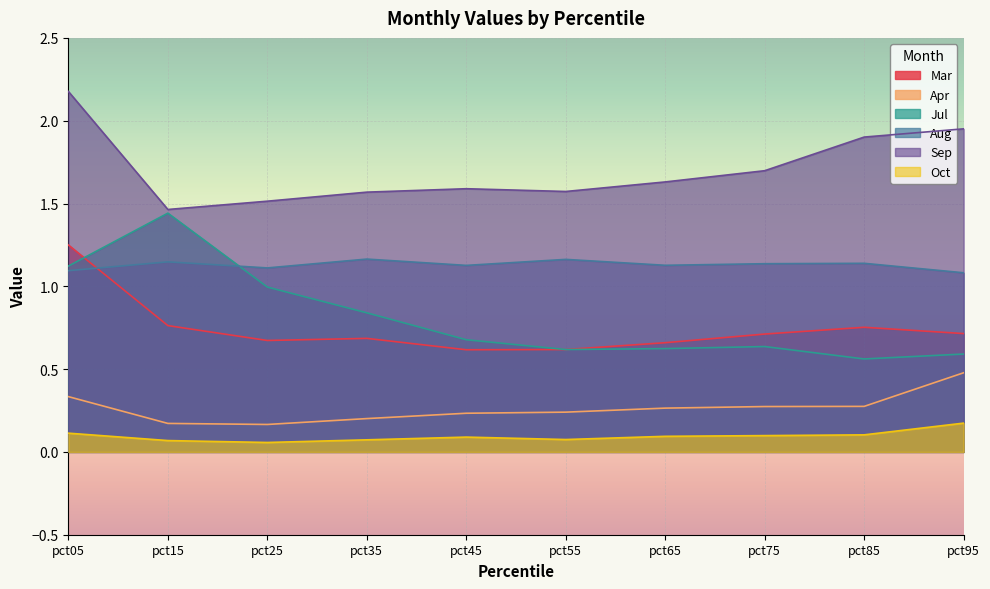

Reading right to left, extract all data points from this chart.

Mar: pct95=0.7	pct85=0.8	pct75=0.7	pct65=0.7	pct55=0.6	pct45=0.6	pct35=0.7	pct25=0.7	pct15=0.8	pct05=1.2
Apr: pct95=0.5	pct85=0.3	pct75=0.3	pct65=0.3	pct55=0.2	pct45=0.2	pct35=0.2	pct25=0.2	pct15=0.2	pct05=0.3
Jul: pct95=0.6	pct85=0.6	pct75=0.6	pct65=0.6	pct55=0.6	pct45=0.7	pct35=0.8	pct25=1.0	pct15=1.4	pct05=1.1
Aug: pct95=1.1	pct85=1.1	pct75=1.1	pct65=1.1	pct55=1.2	pct45=1.1	pct35=1.2	pct25=1.1	pct15=1.1	pct05=1.1
Sep: pct95=2.0	pct85=1.9	pct75=1.7	pct65=1.6	pct55=1.6	pct45=1.6	pct35=1.6	pct25=1.5	pct15=1.5	pct05=2.2
Oct: pct95=0.2	pct85=0.1	pct75=0.1	pct65=0.1	pct55=0.1	pct45=0.1	pct35=0.1	pct25=0.1	pct15=0.1	pct05=0.1